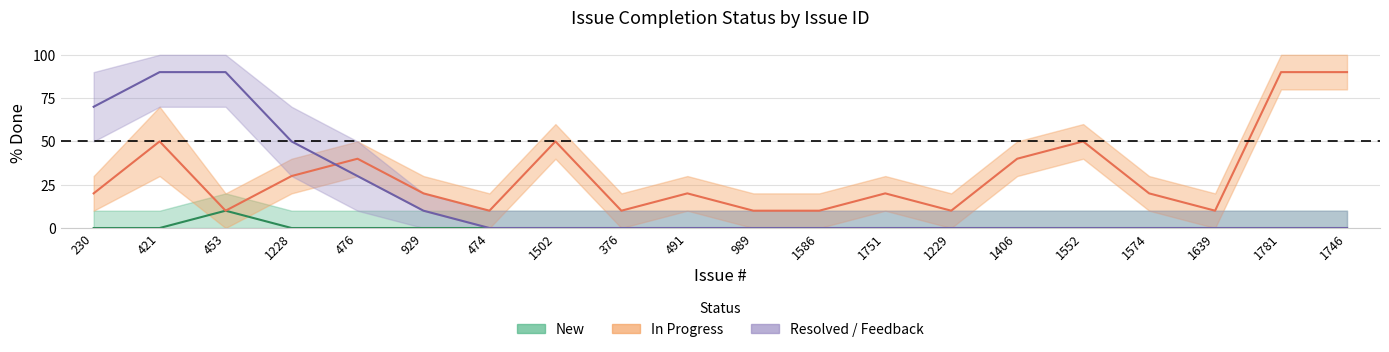

How many Resolved/Feedback values are between 0 and 30?

16